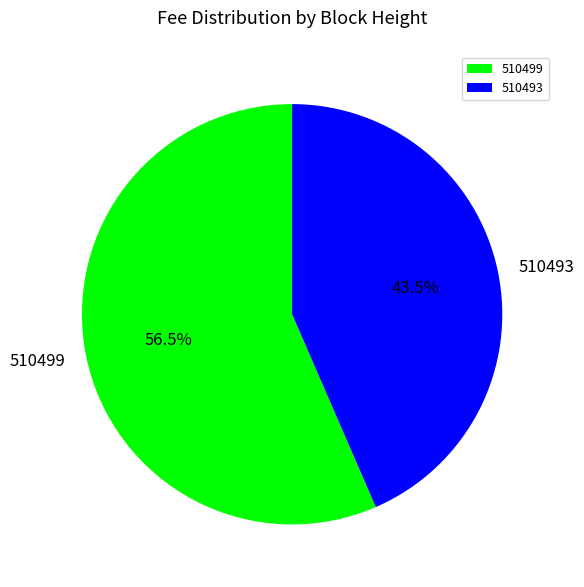

What is the smallest slice in the pie chart?

510493